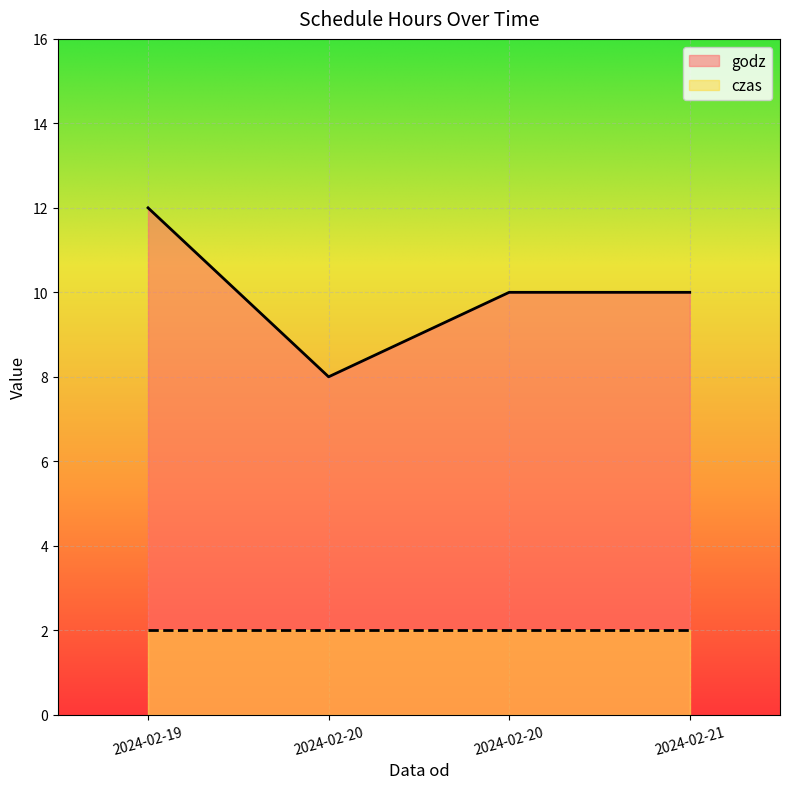

Is it true that the value at 2024-02-21 is 13?

False